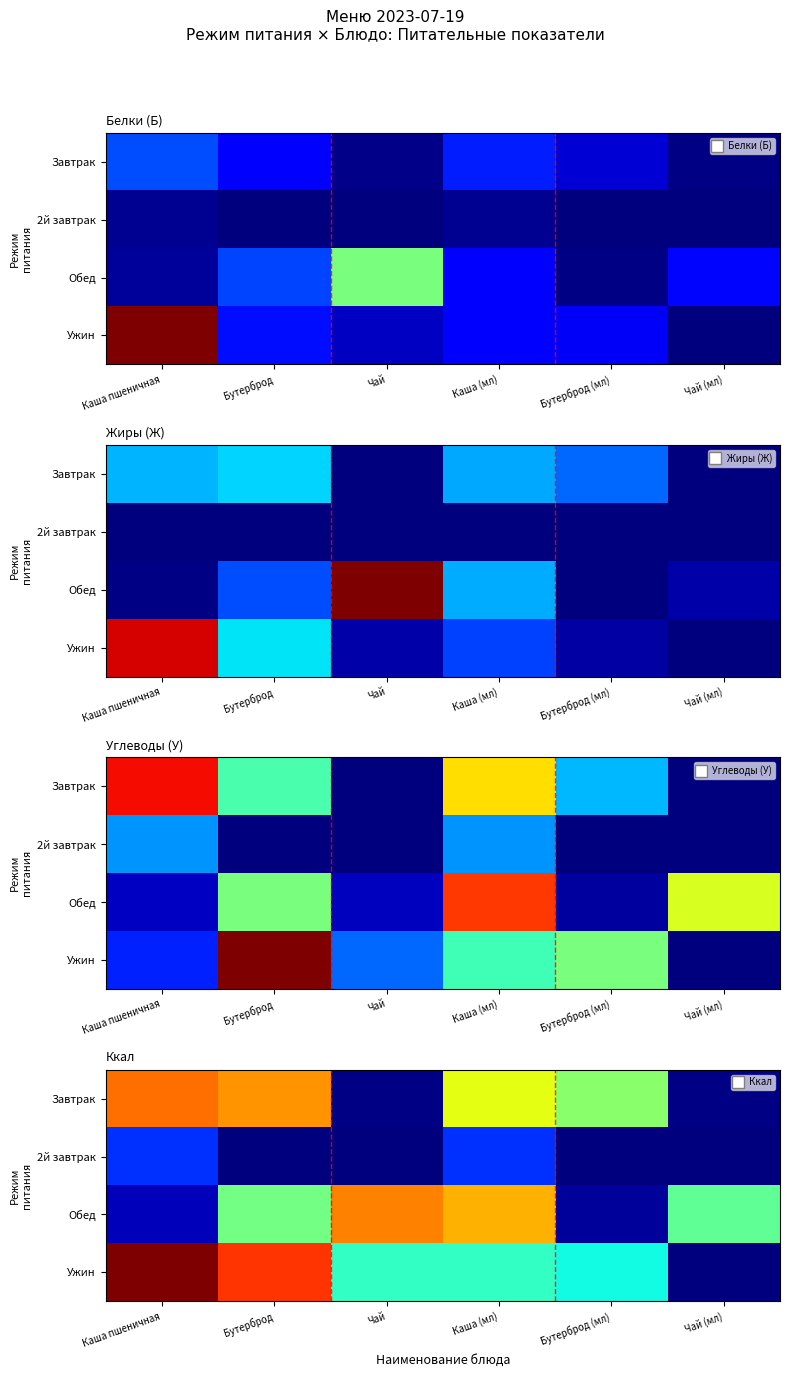

True or false: 2й завтрак has a value of 0.0 at Чай.

True